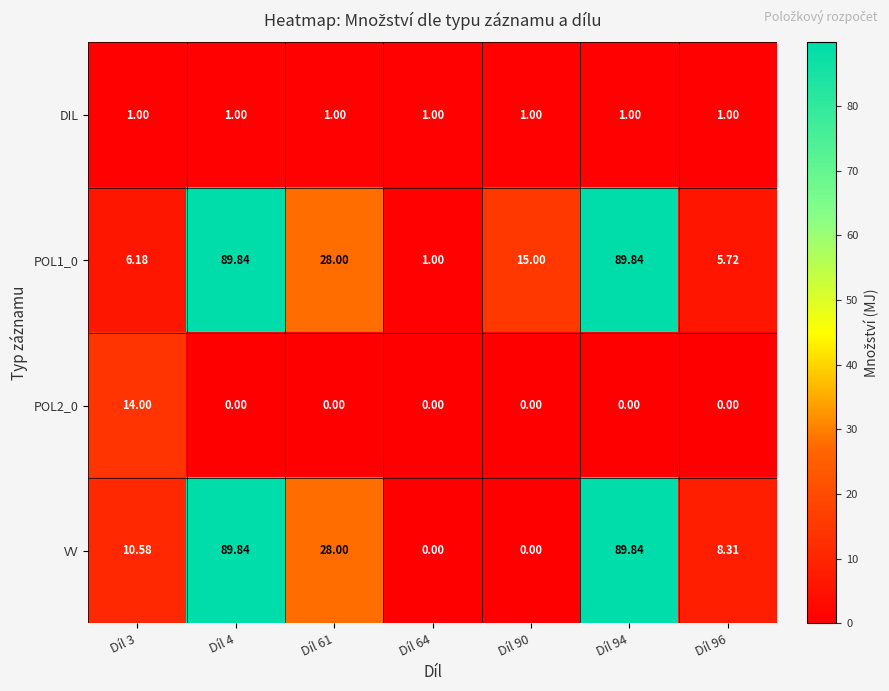

Is the value of POL2_0 at Díl 90 greater than the value of DIL at Díl 90?

No